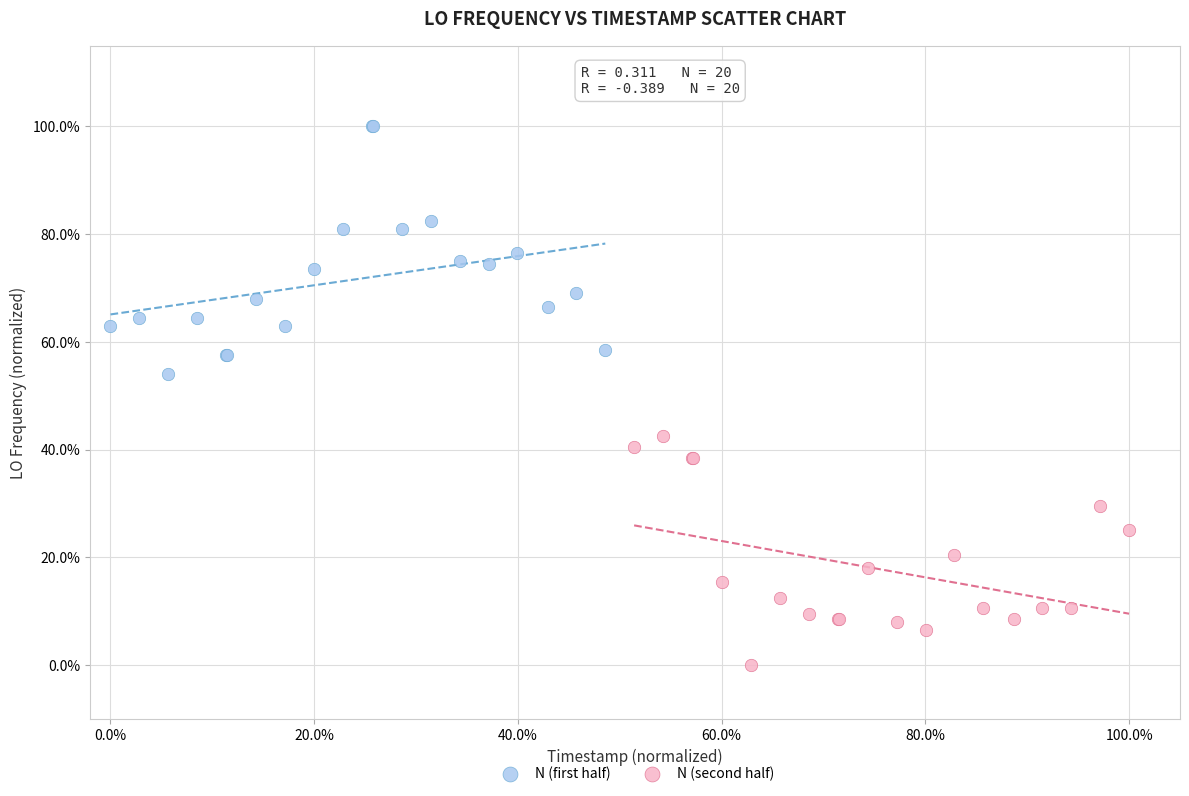

Which series reaches the minimum Y coordinate?

N (second half)